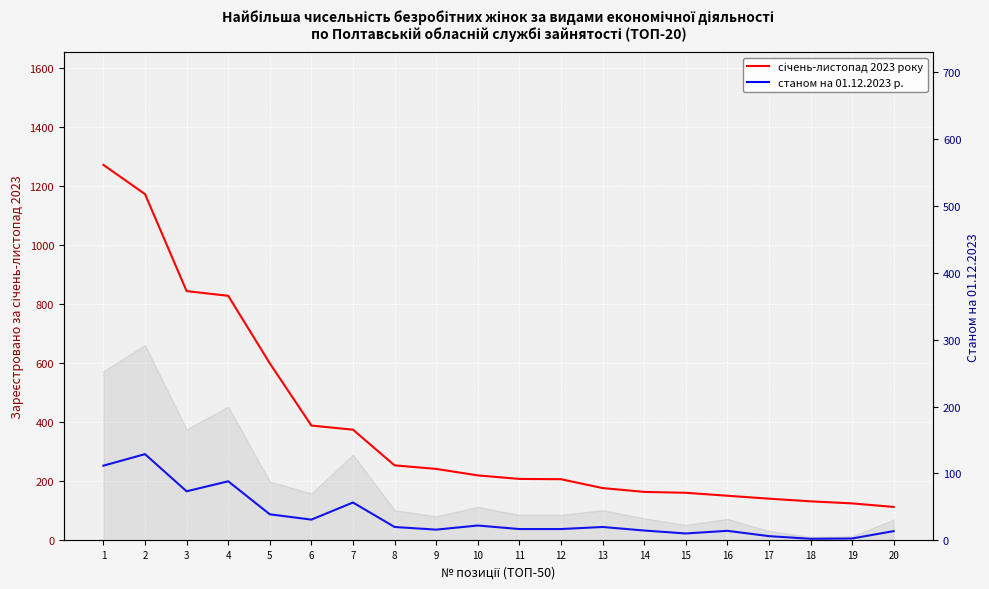

True or false: станом на 01.12.2023 р. and січень-листопад 2023 року intersect in this chart.

False